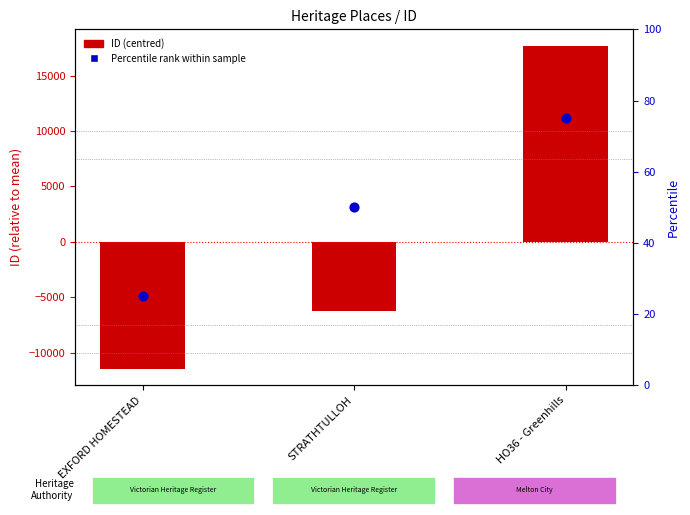

Which series contains the lowest Y value?

ID (centred)